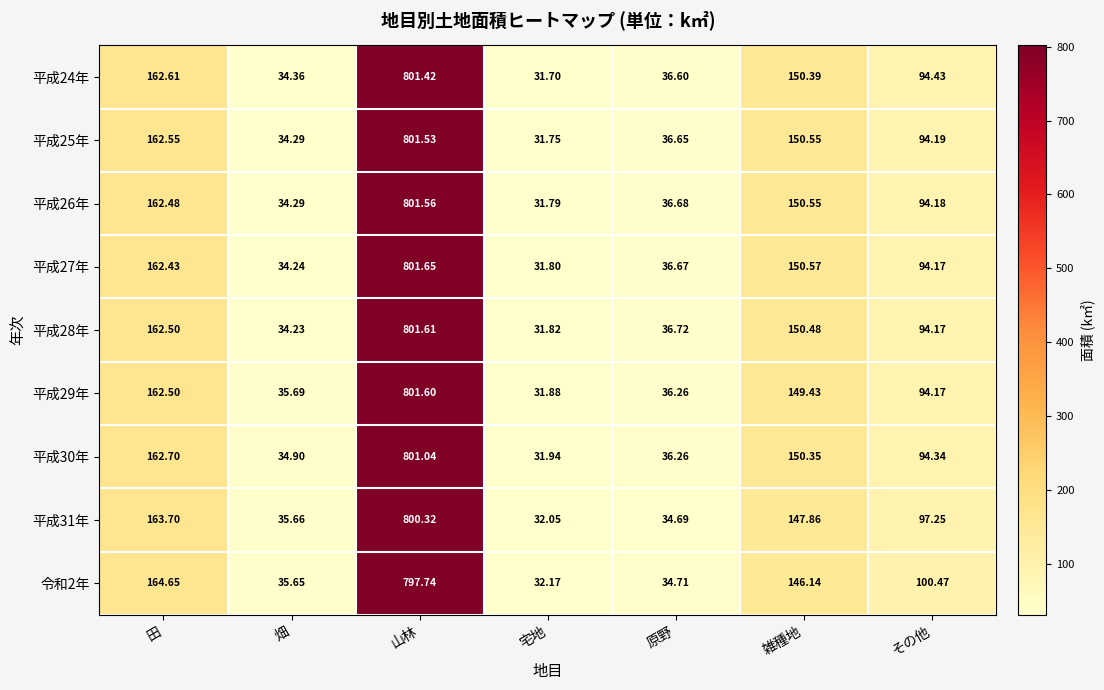

At which category is the sum across all series the highest?

山林